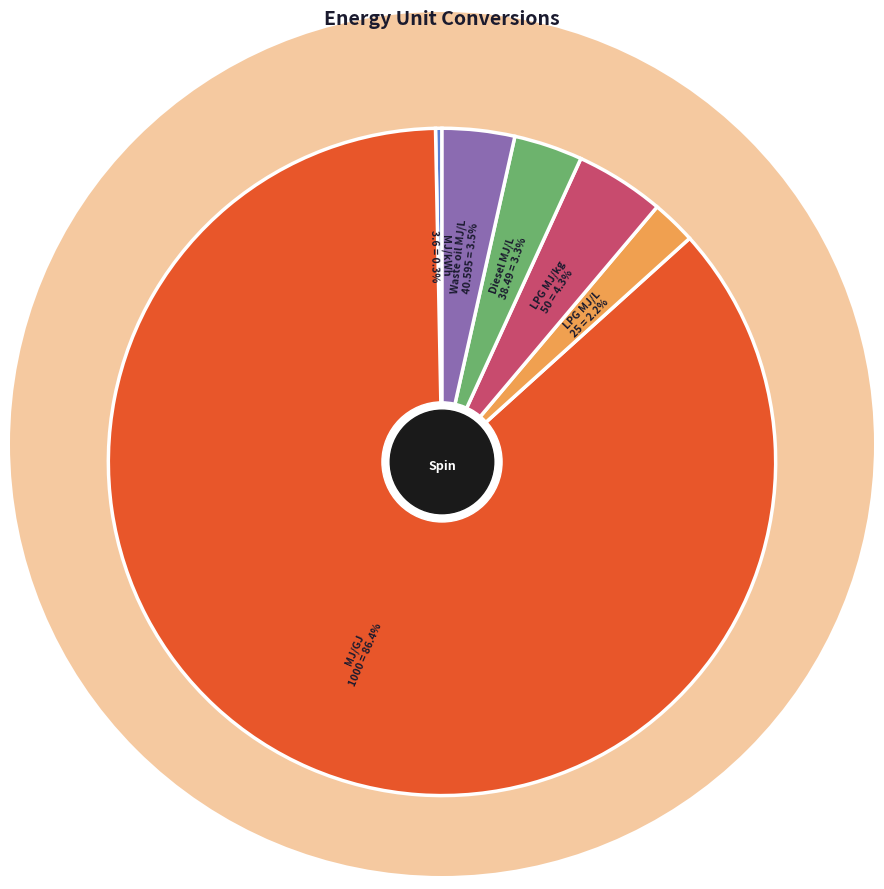

Is there a majority slice in this chart?

Yes